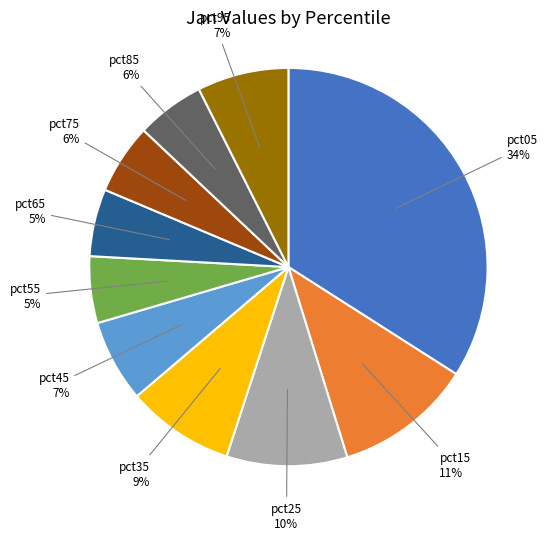

Is there a majority slice in this chart?

No